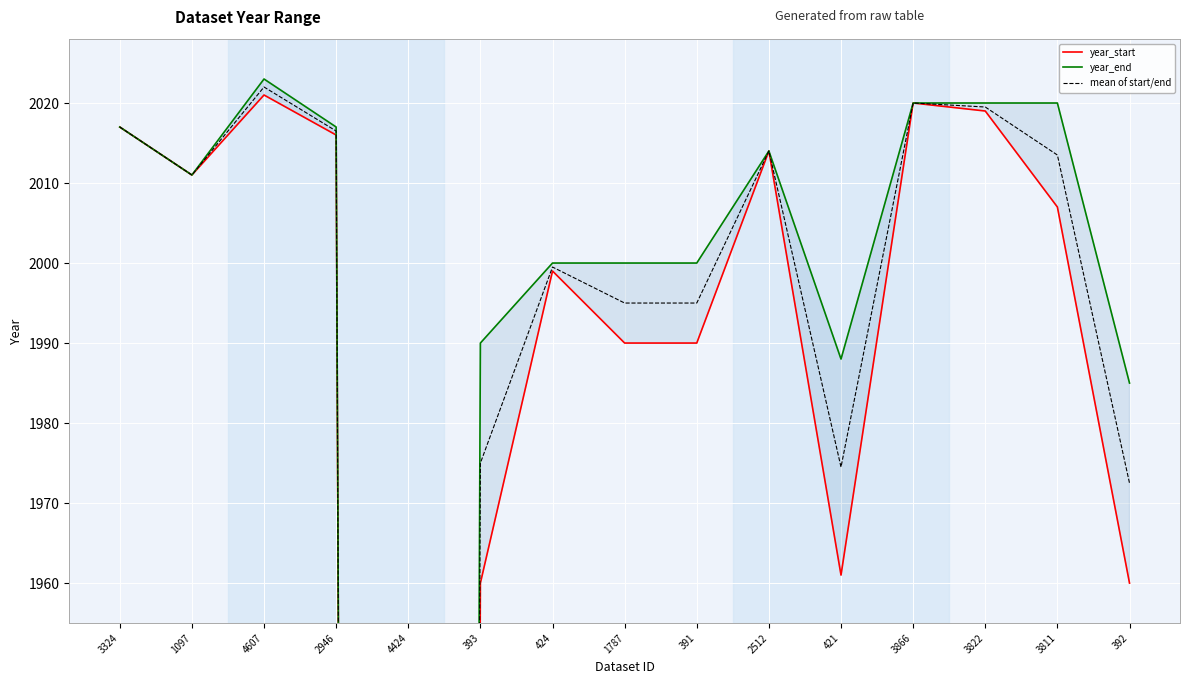

Is the value of year_end at 392 greater than the value of year_start at 393?

Yes